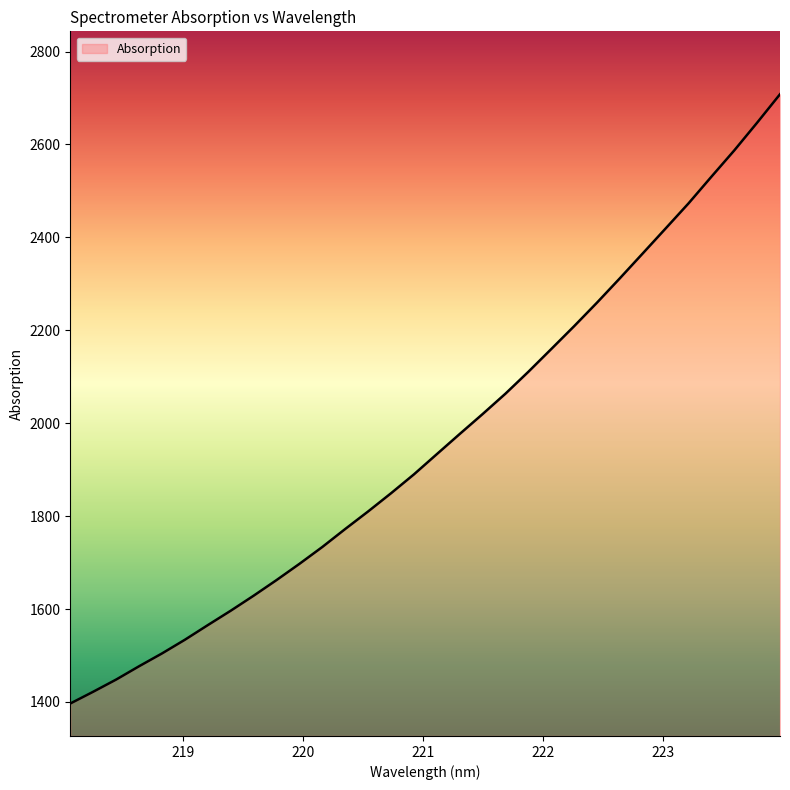

What is the difference between the maximum and minimum values?

1311.4